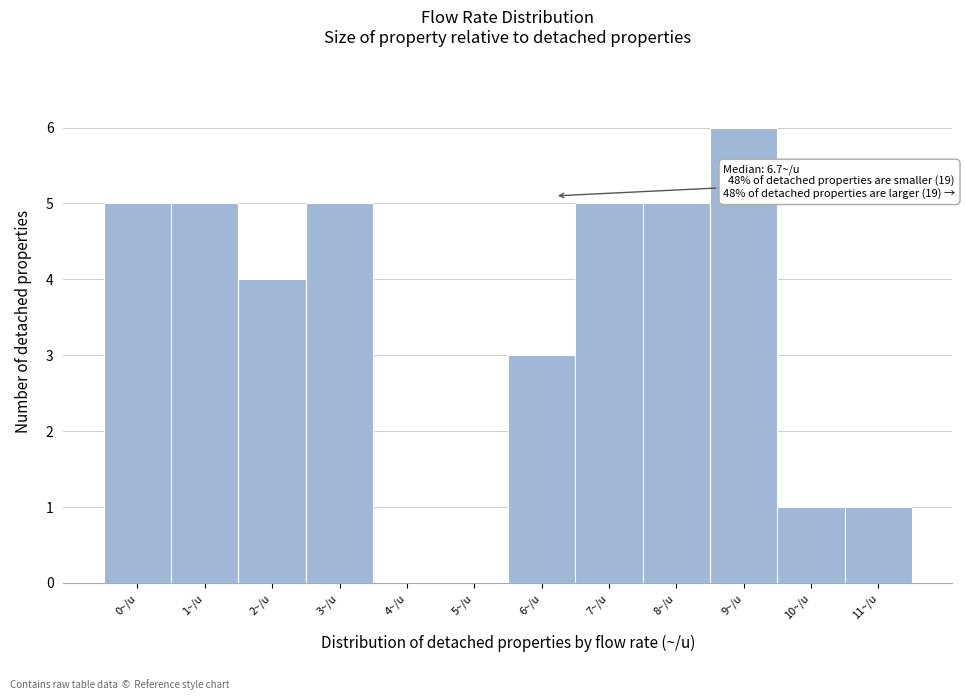

Reading right to left, transcribe all the data shown in this chart.

11~/u=1	10~/u=1	9~/u=6	8~/u=5	7~/u=5	6~/u=3	5~/u=0	4~/u=0	3~/u=5	2~/u=4	1~/u=5	0~/u=5